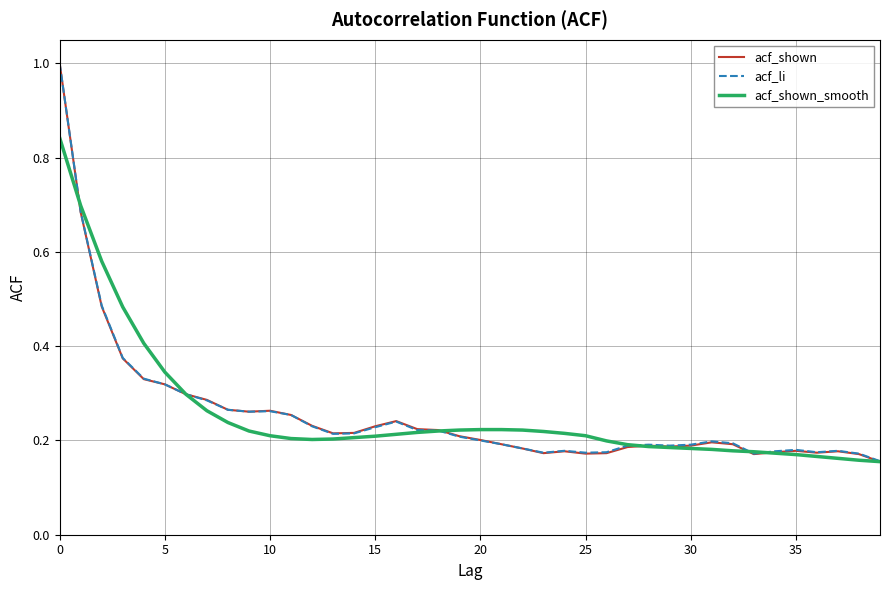

Rank the series by their average value, from highest to lowest.

acf_shown_smooth, acf_li, acf_shown